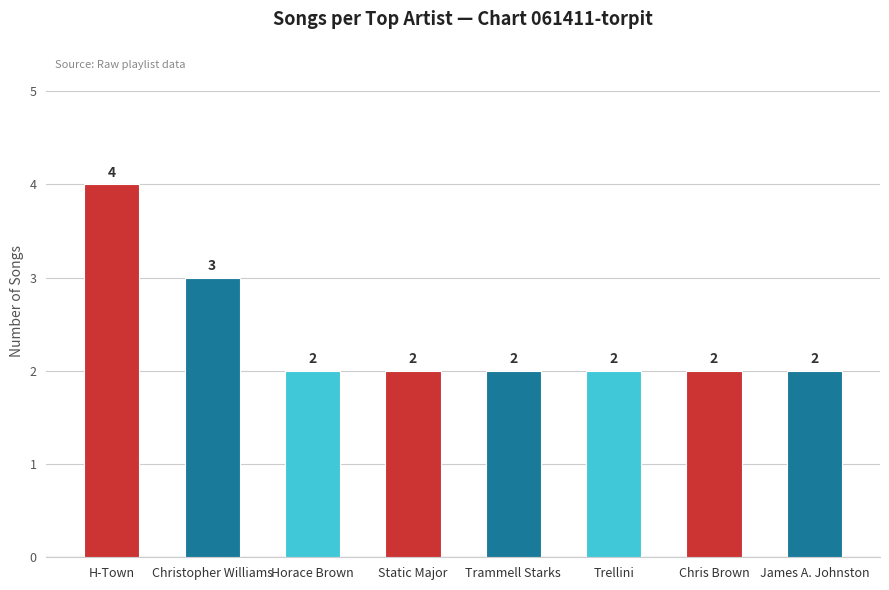

What position from the left is James A. Johnston?

8